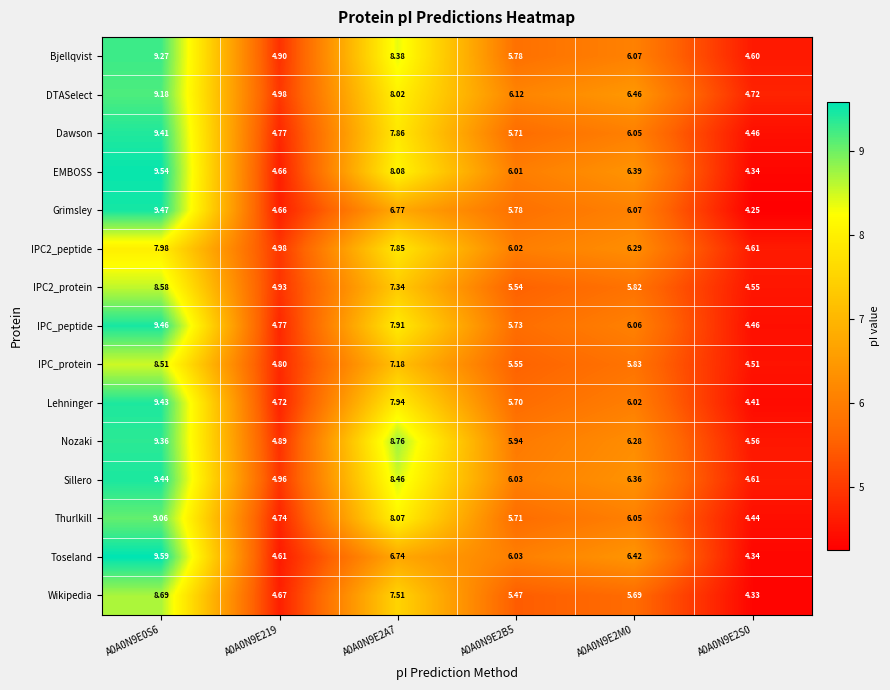

Which series has the largest total across all categories?

Sillero